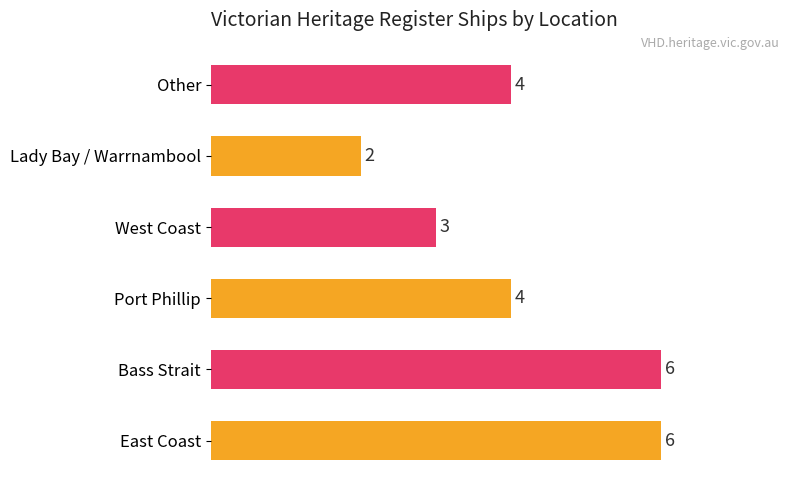

How many values are between 3 and 6?

5